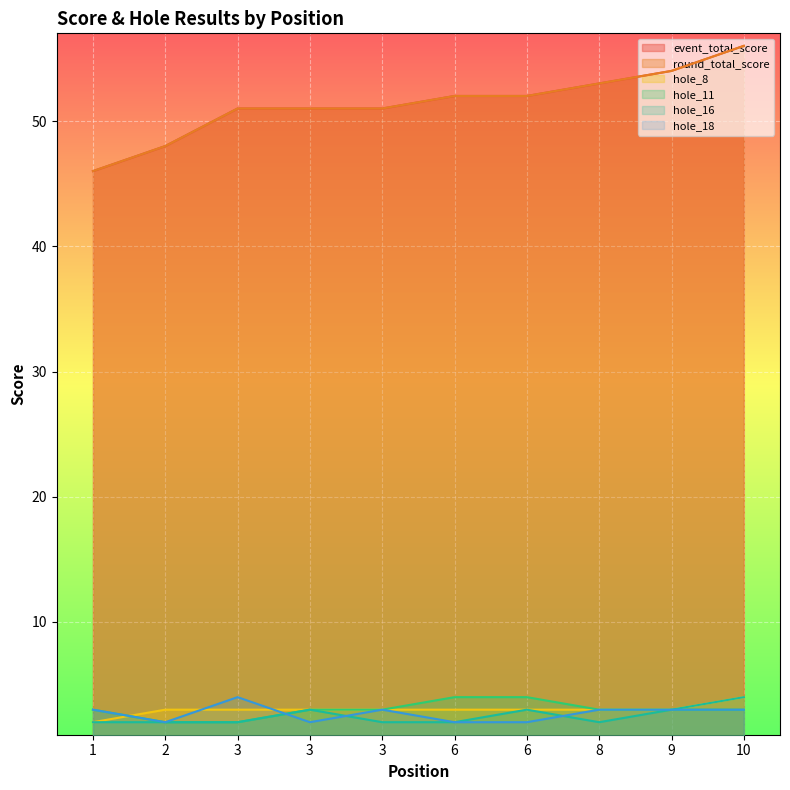

How many intersections are there between hole_11 and hole_18?

1